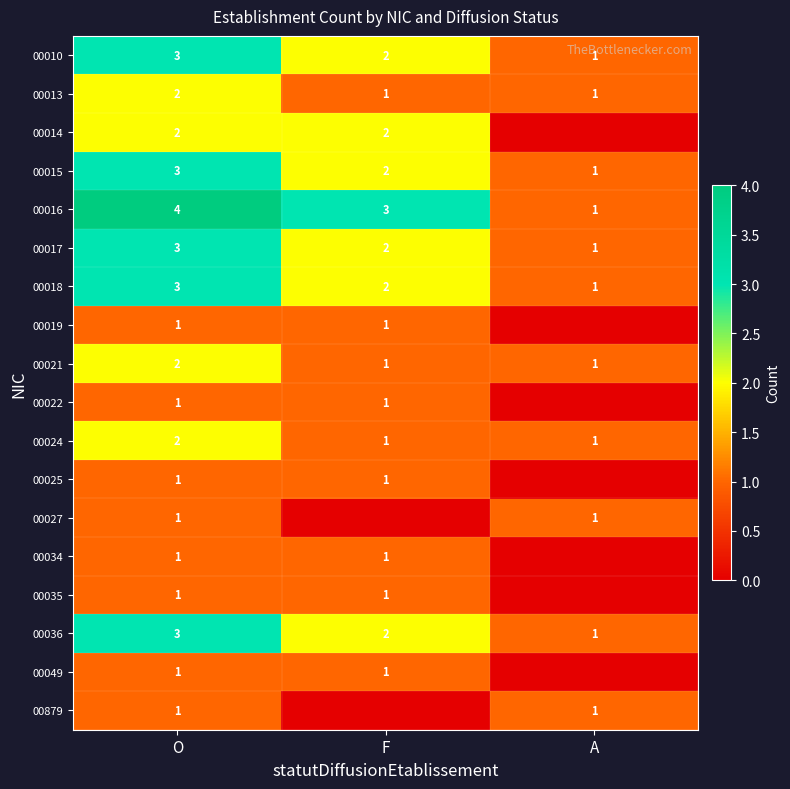

What is the highest value of the 00017 series?

3